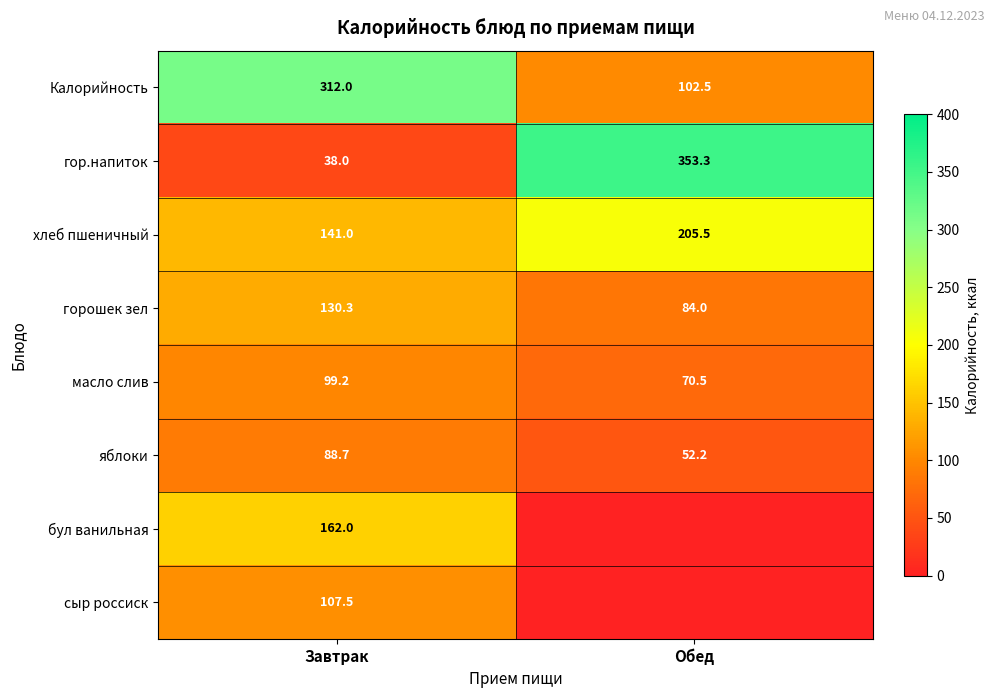

What value does the яблоки series have at Завтрак?

88.7